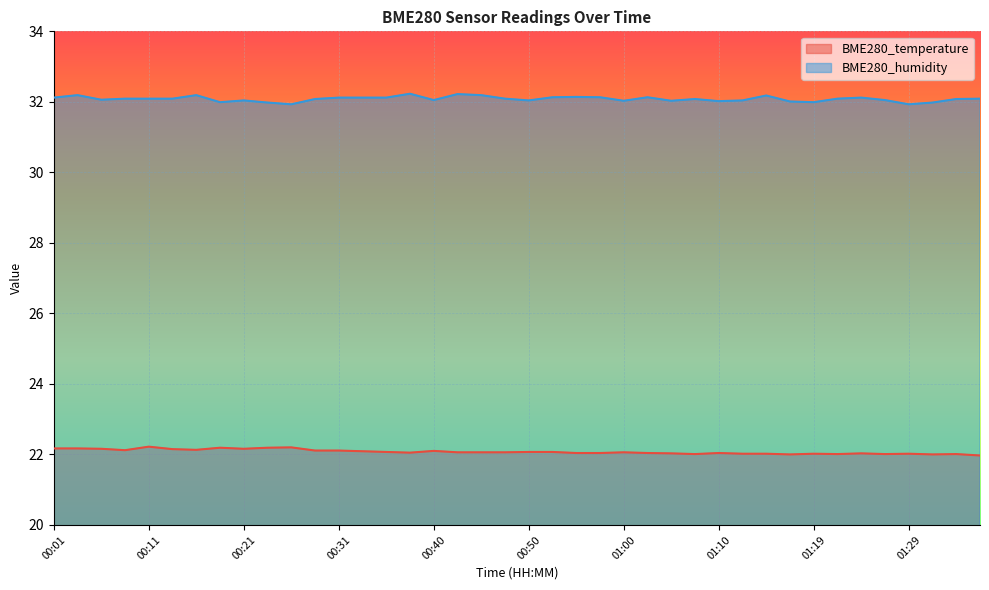

Does the chart display data point markers on the line(s)?

No